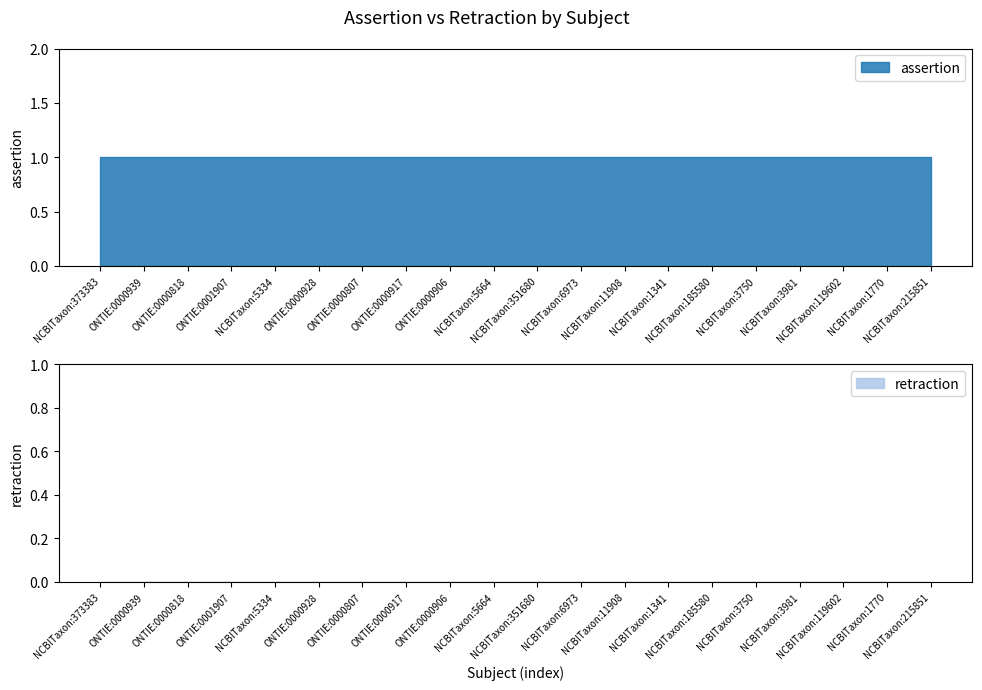

Rank the series at ONTIE:0000906 from highest to lowest value.

assertion, retraction